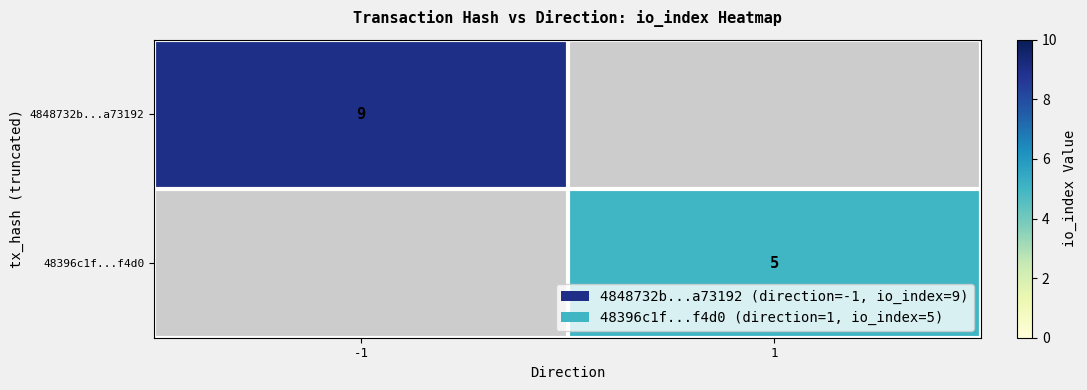

Is it true that 4848732b...a73192 equals 9 at -1?

True